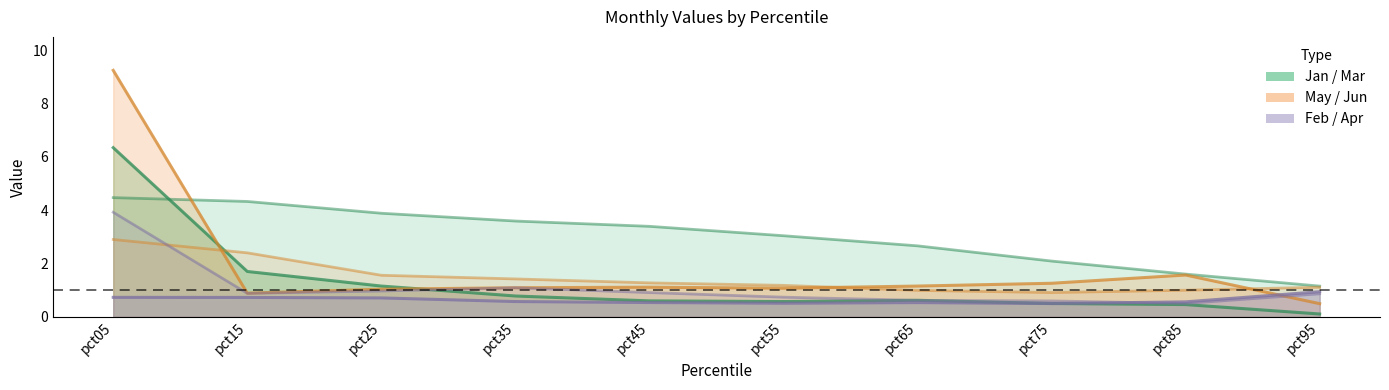

At which category does Apr reach its first local peak?

pct65